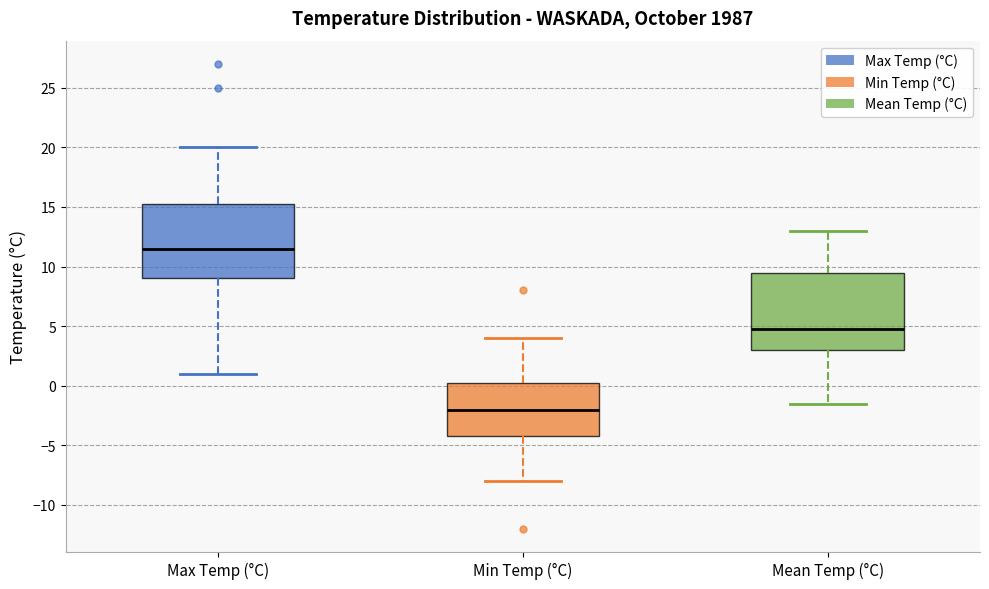

Reading left to right, transcribe this box plot: for each box, give where its median line is, the range the box spans, and where its two whiskers end, as read against the y-axis. The values are not printed on the chart, so give them approximately, as read against the axis.

Max Temp (°C): median 11.5, box 9.0 to 15.5, whiskers 1.0 to 20.0
Min Temp (°C): median -2.0, box -4.0 to 0.5, whiskers -8.0 to 4.0
Mean Temp (°C): median 5.0, box 3.0 to 9.5, whiskers -1.5 to 13.0